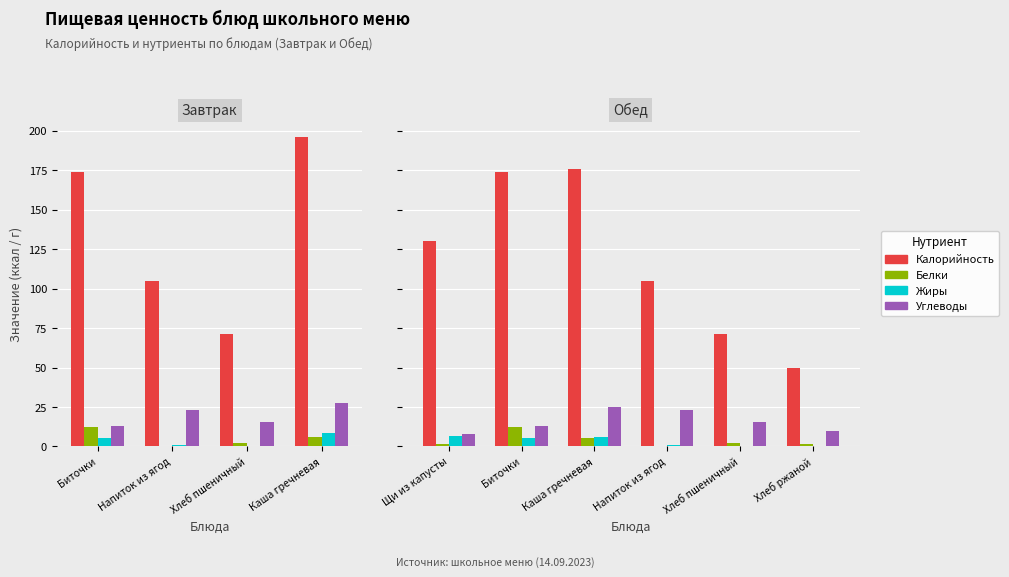

What is the total value across all series at Хлеб пшеничный?

89.1